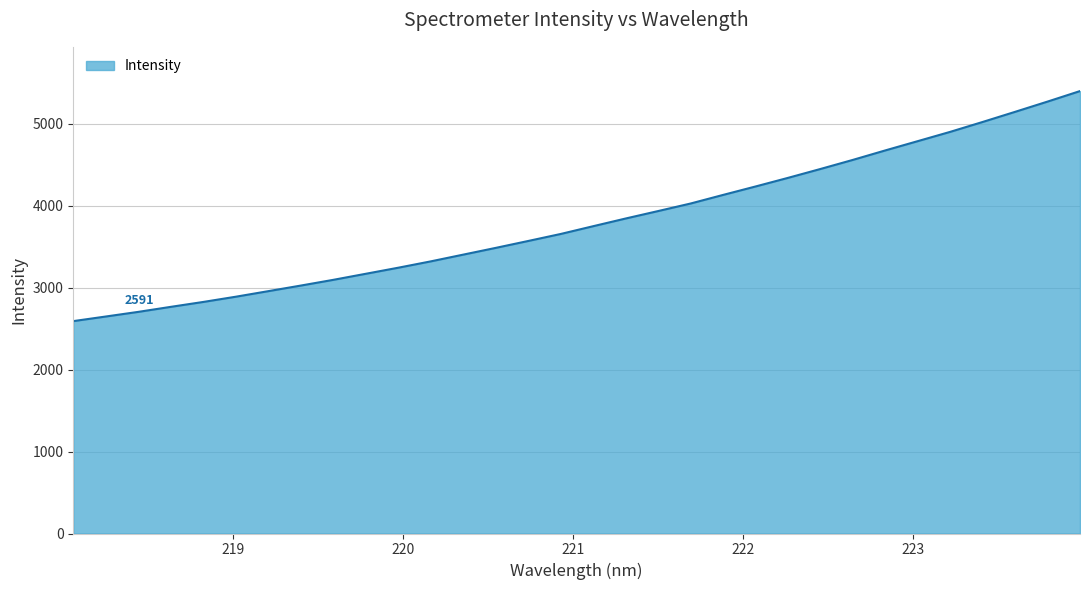

Is it true that the value at 219.9712 is 3243.1?

True